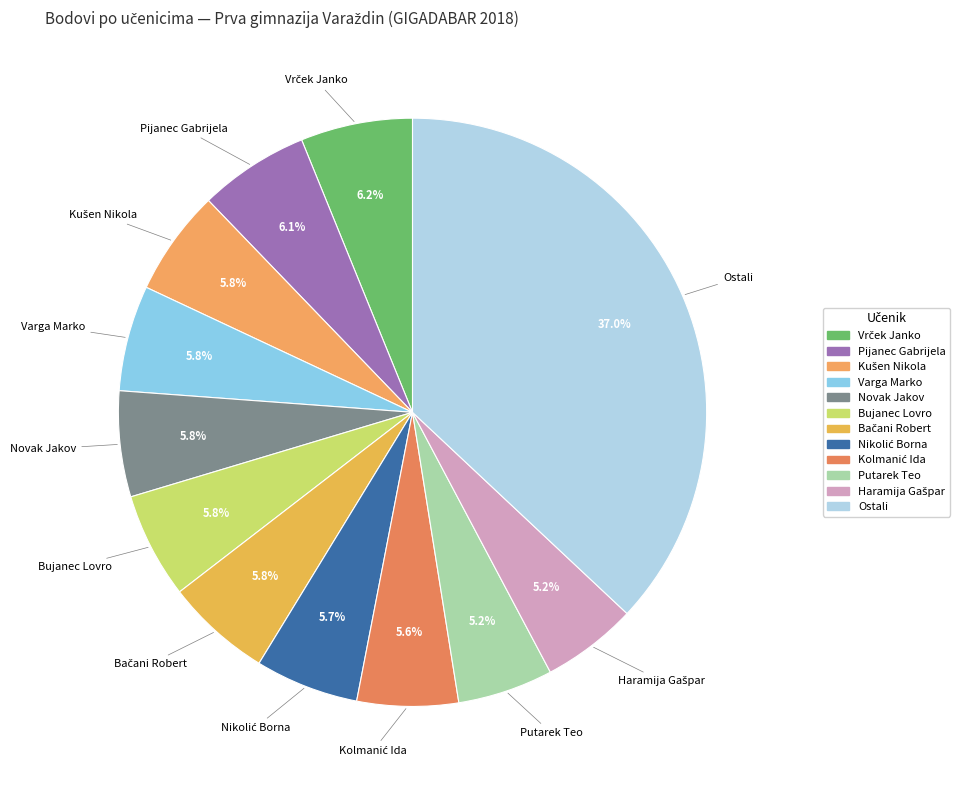

How much of the chart is everything except Varga Marko?

94.2%